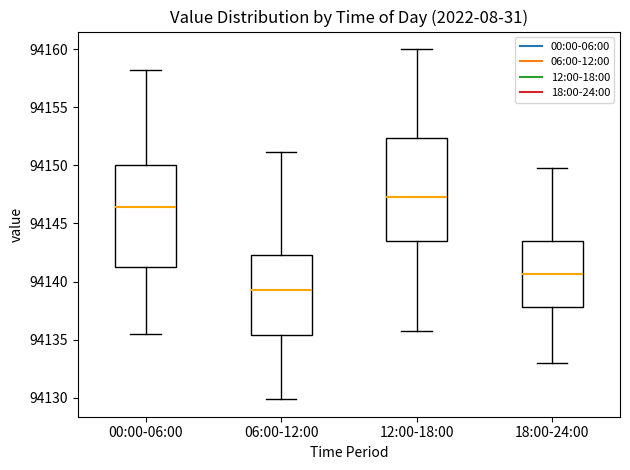

Where is the lower edge of the box for 12:00-18:00 on the y-axis? The values are not printed on the chart, so give them approximately, as read against the axis.

94143.5